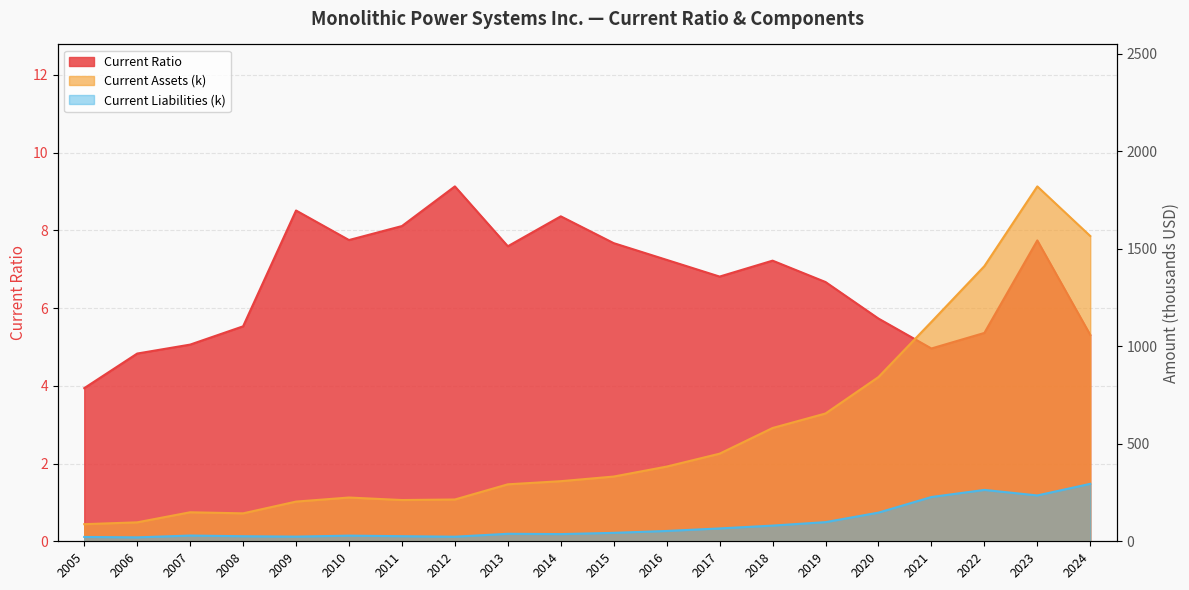

What is the total value across all series at 2012?

246.9